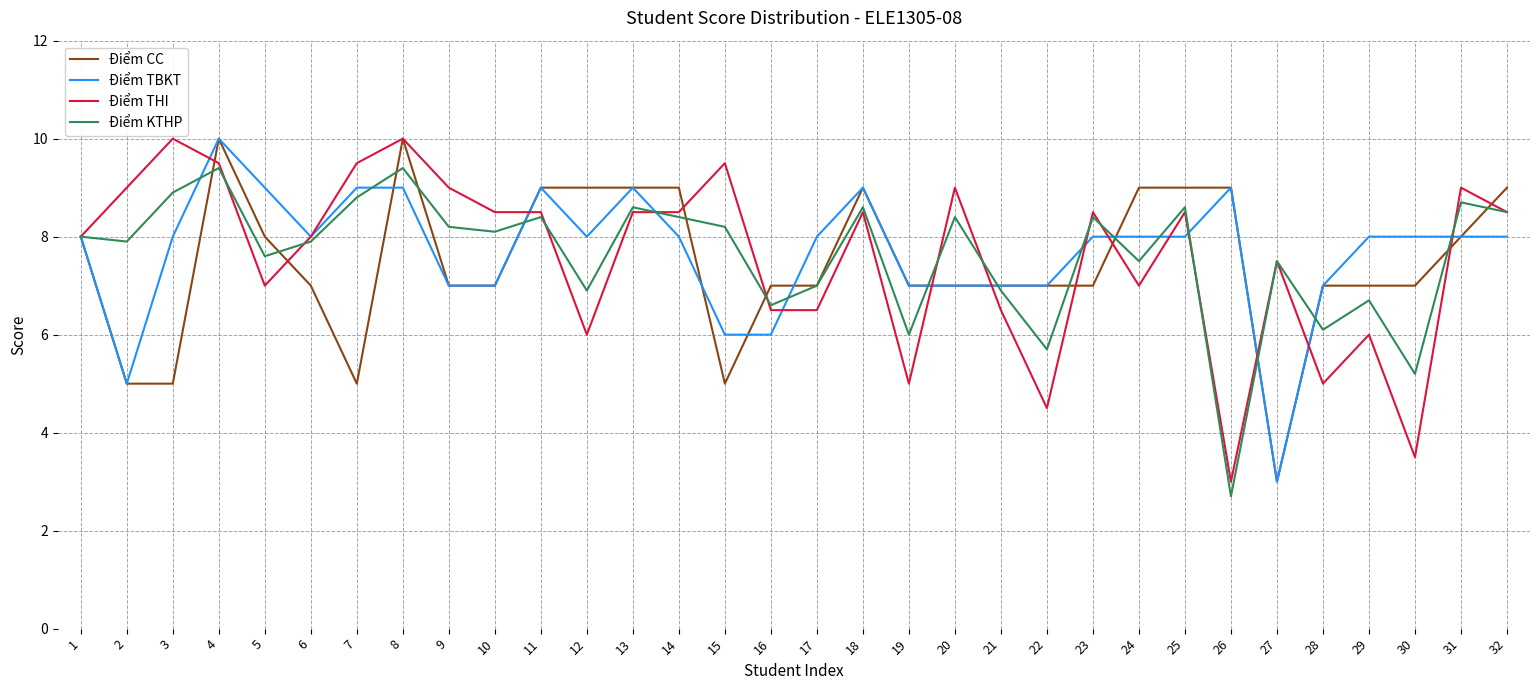

True or false: Điểm THI has a value of 4.5 at 24.

False